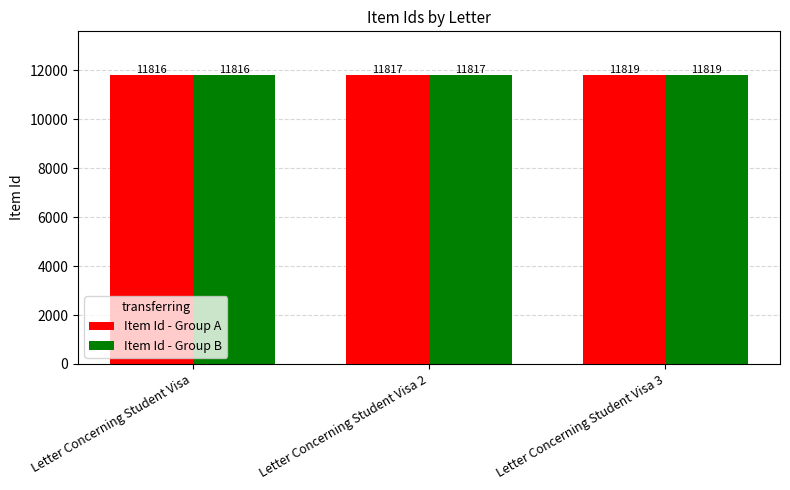

How many series are shown in this chart?

2